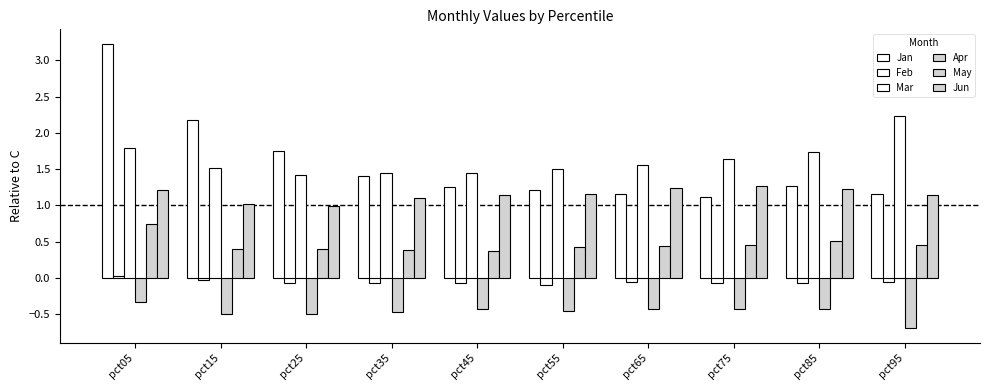

At which label does Jun first exceed 1?

pct05